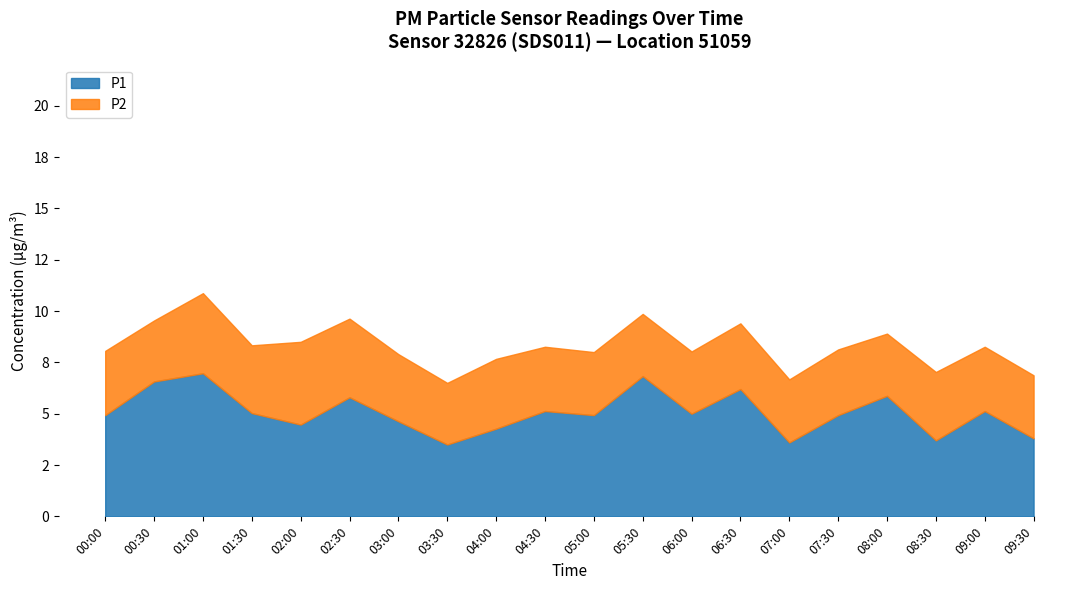

What is the difference between the highest and lowest values at 02:00?

0.4